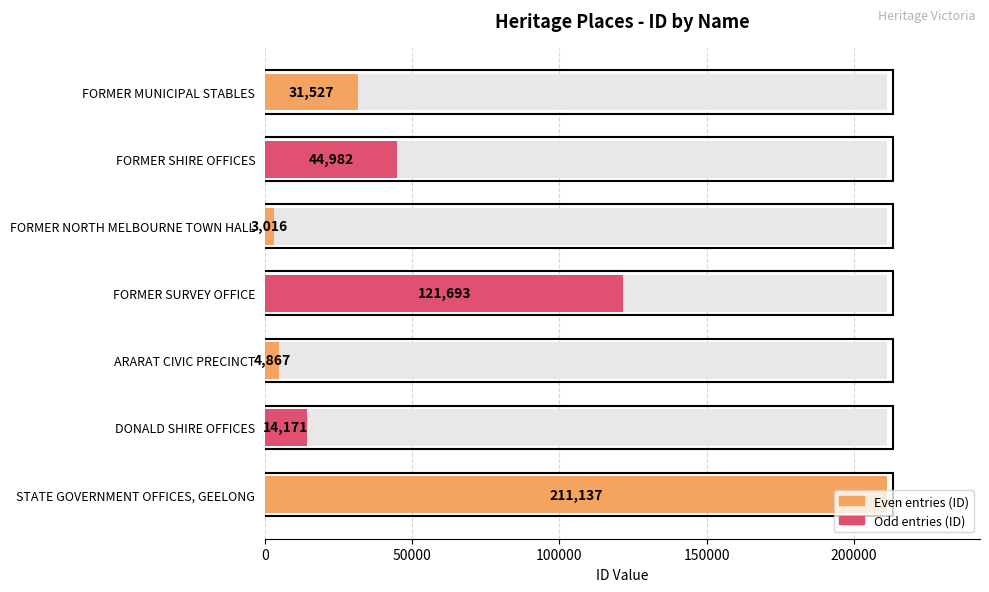

Reading left to right, transcribe all the data shown in this chart.

31527	44982	3016	121693	4867	14171	211137